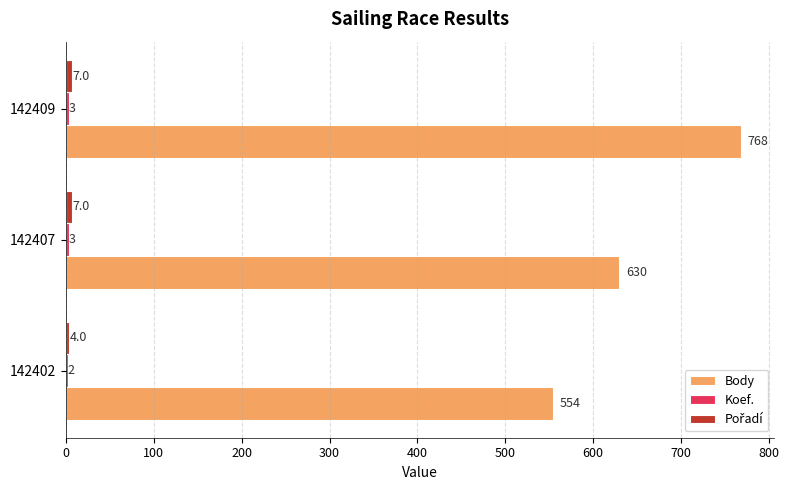

Which label corresponds to the largest value in the chart?

142409